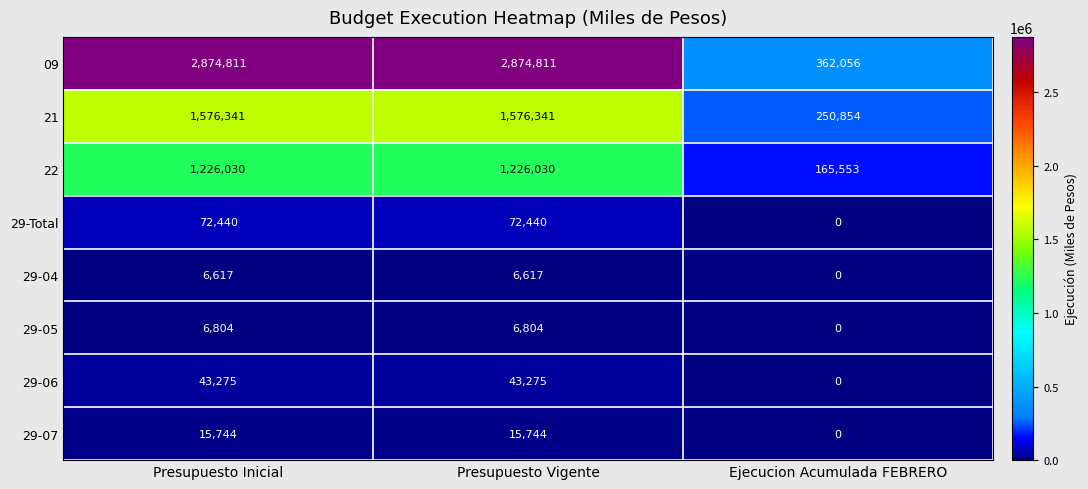

Is the value of 21 at Ejecucion Acumulada FEBRERO greater than the value of 29-04 at Ejecucion Acumulada FEBRERO?

Yes